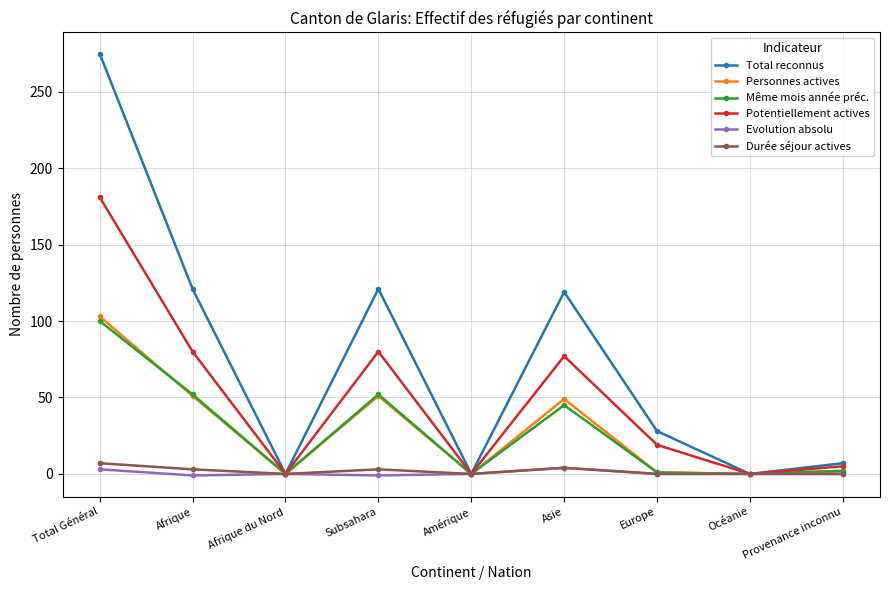

What is the difference between the second highest and second lowest values in the Personnes actives series?

51